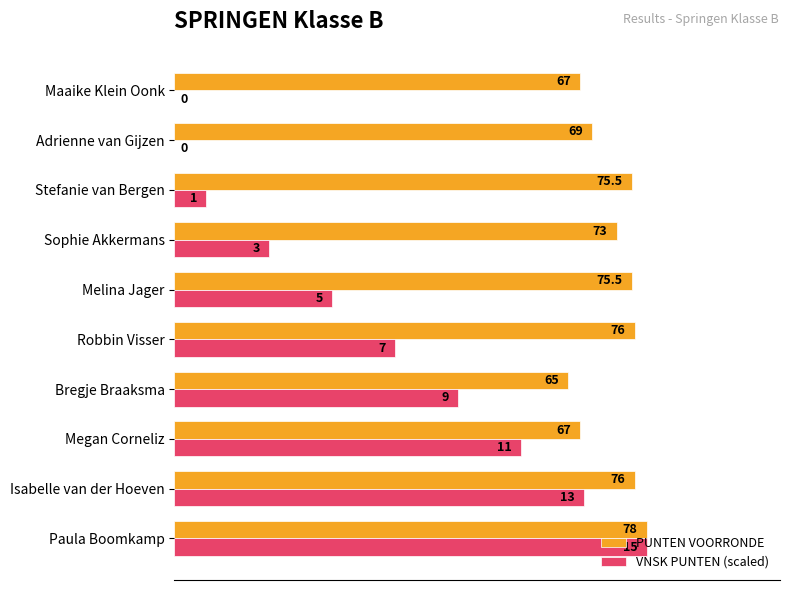

How many values in the VNSK PUNTEN (scaled) series exceed 36?

5